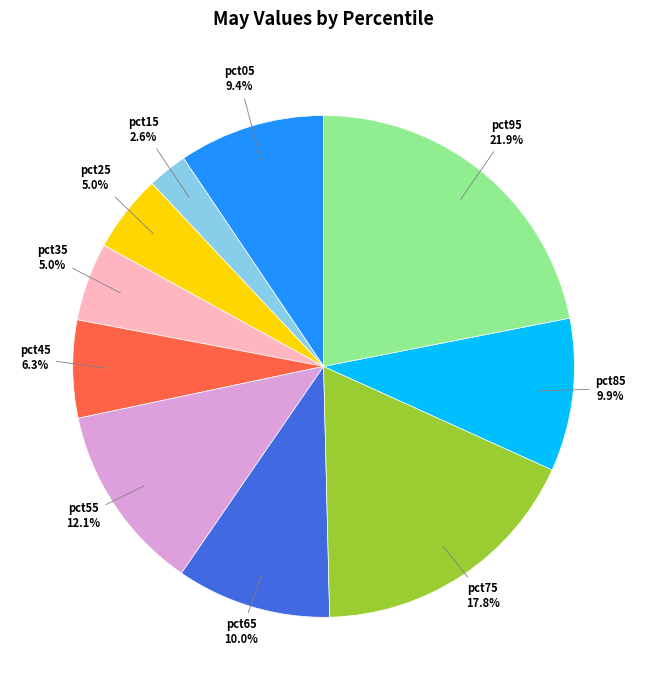

Is there a majority slice in this chart?

No